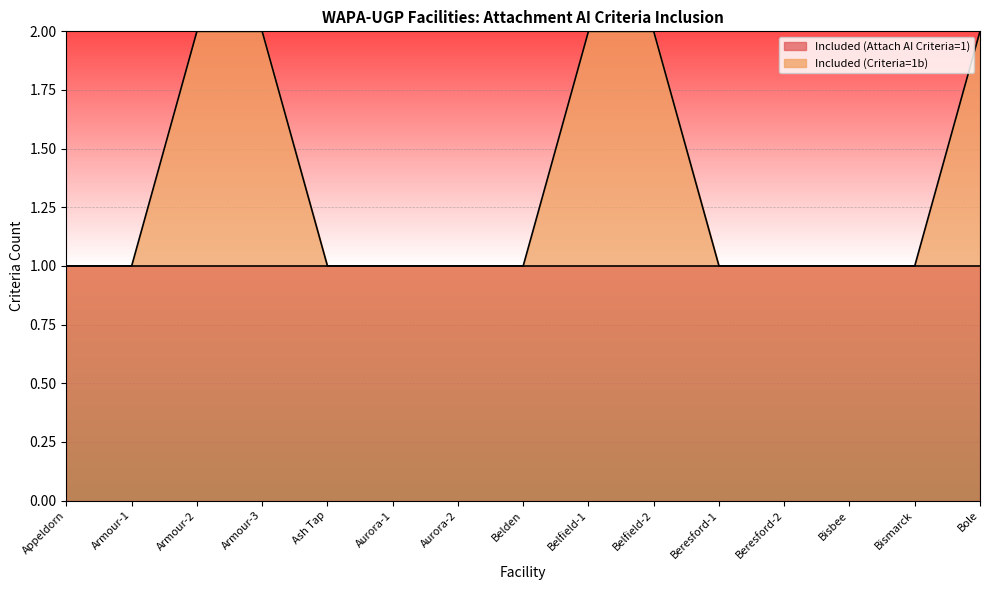

Reading left to right, transcribe all the data shown in this chart.

Appeldorn=1	Armour-1=1	Armour-2=2	Armour-3=2	Ash Tap=1	Aurora-1=1	Aurora-2=1	Belden=1	Belfield-1=2	Belfield-2=2	Beresford-1=1	Beresford-2=1	Bisbee=1	Bismarck=1	Bole=2